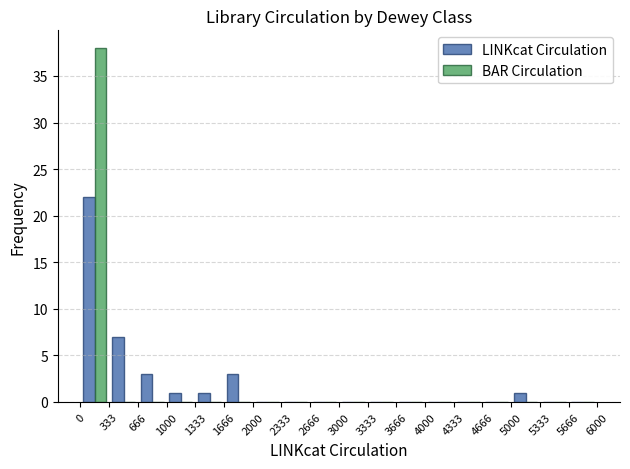

What is the height of the BAR Circulation bar covering 0 to 333 on the x-axis? The values are not printed on the chart, so give them approximately, as read against the axis.

38